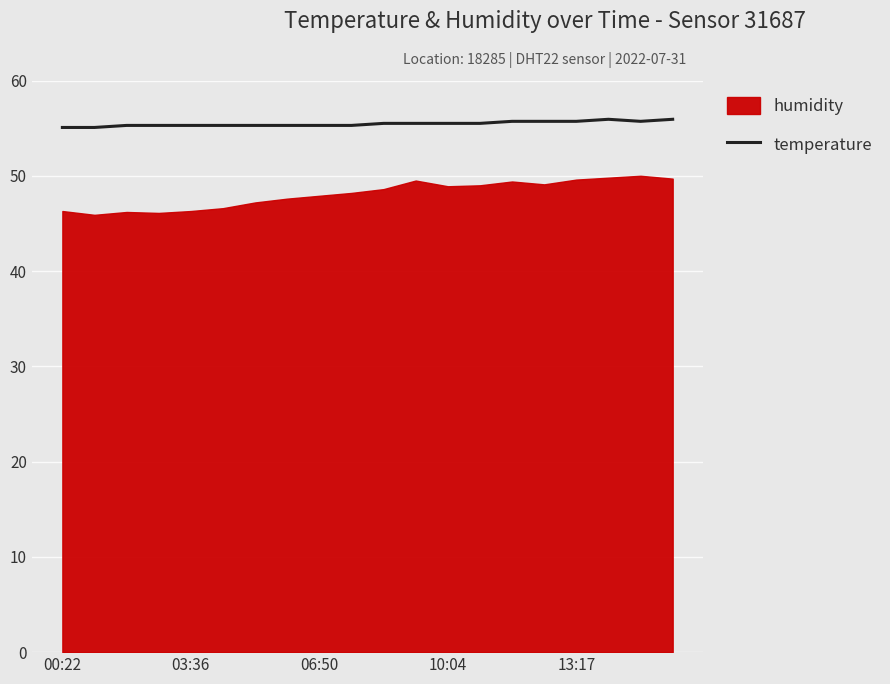

How many categories are shown in the chart?

20